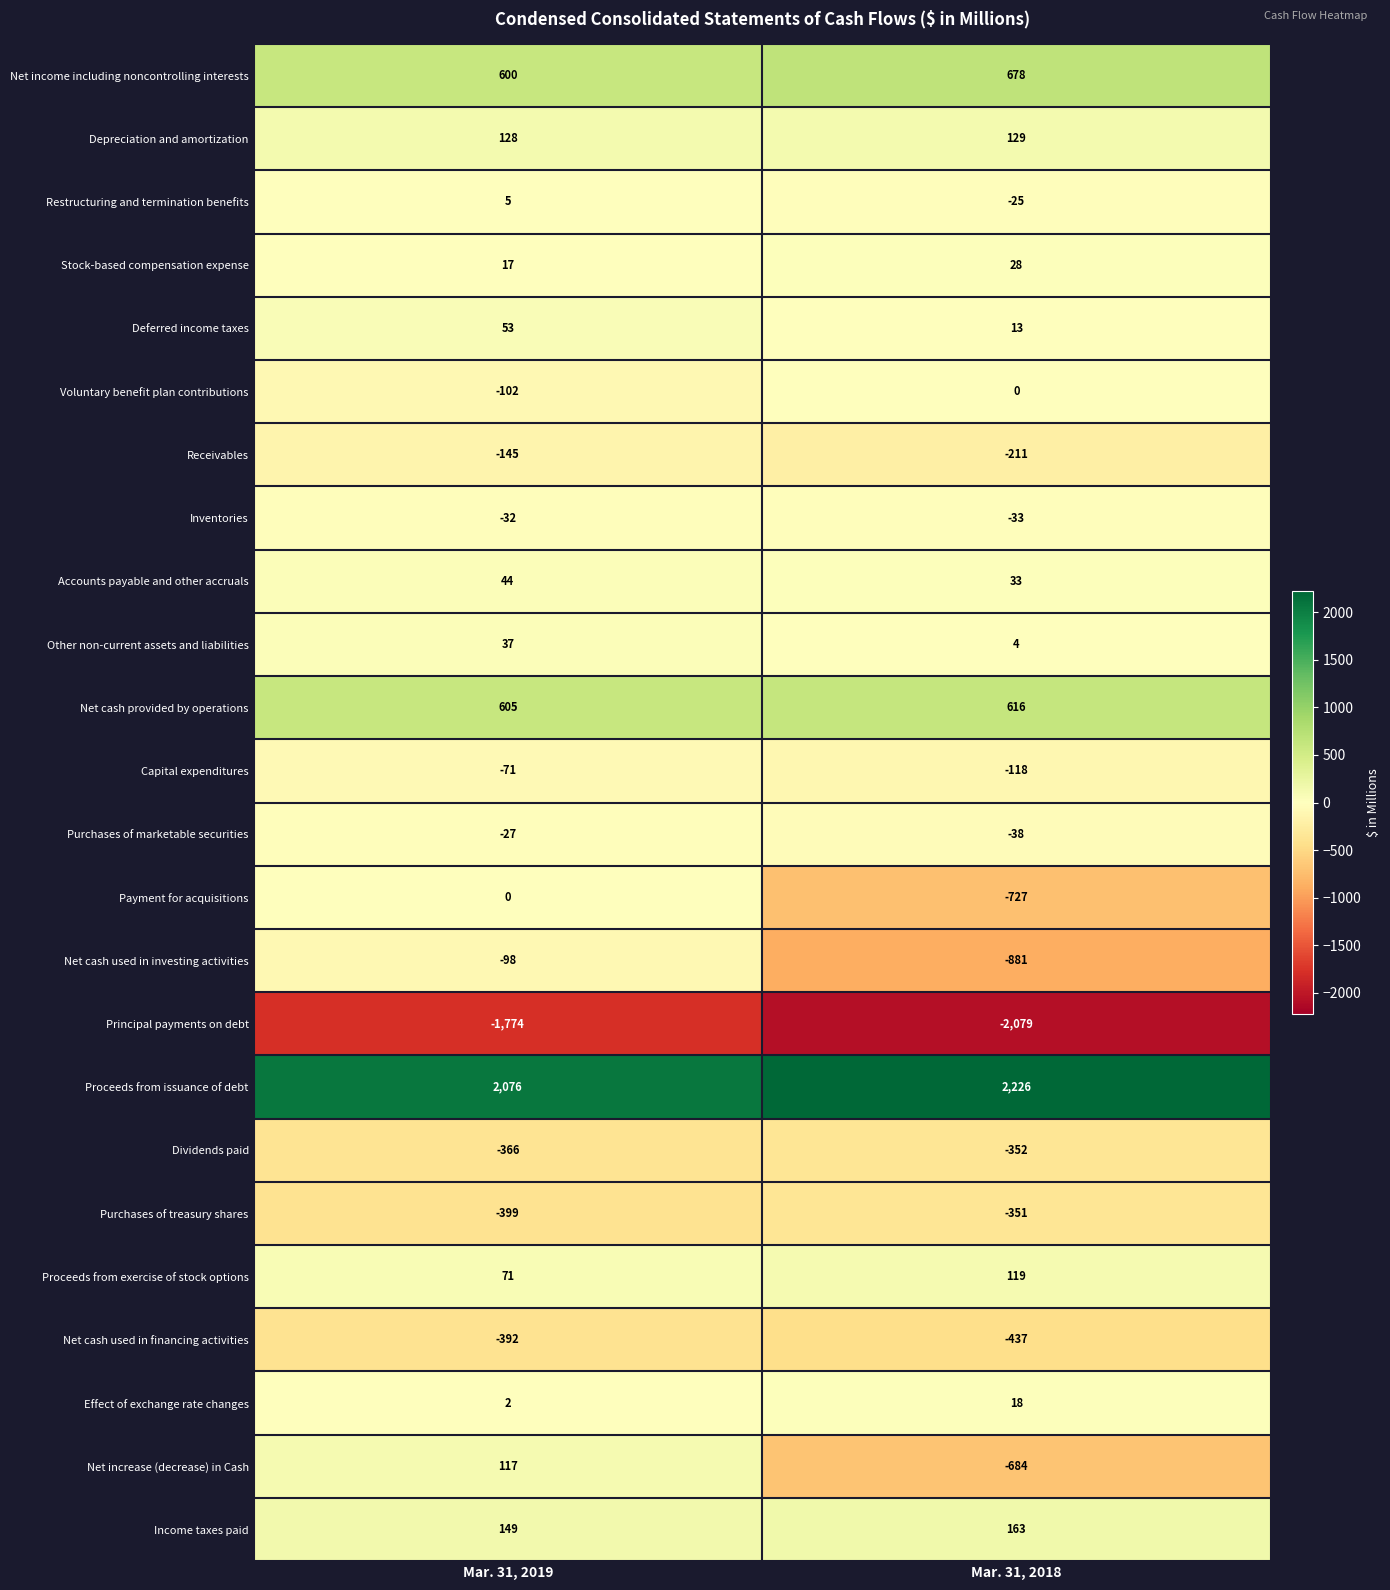

Which series has the widest spread of values?

Net increase (decrease) in Cash